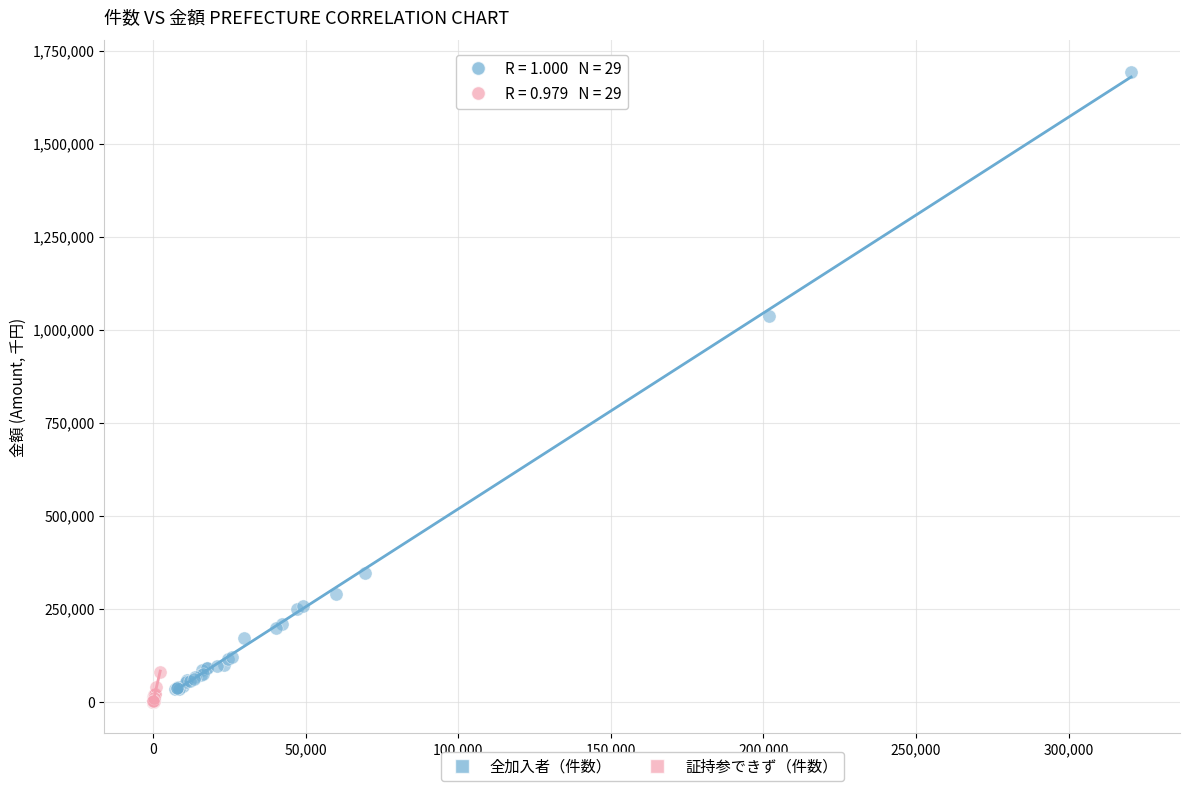

What are all the series names shown in the legend?

全加入者（件数）, 証持参できず（件数）